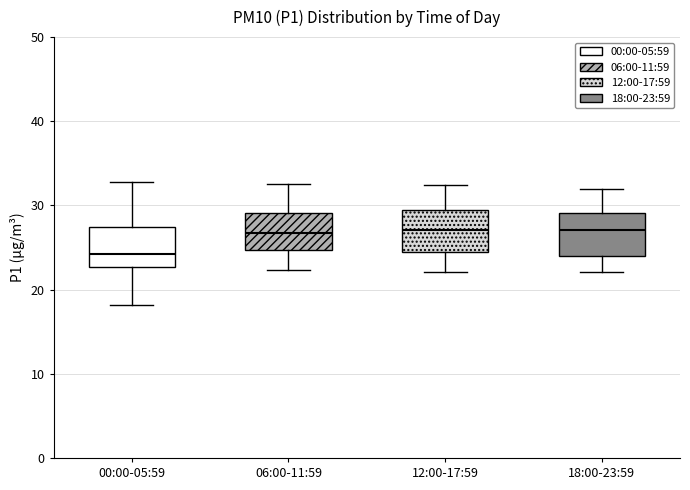

Reading left to right, transcribe this box plot: for each box, give where its median line is, the range the box spans, and where its two whiskers end, as read against the y-axis. The values are not printed on the chart, so give them approximately, as read against the axis.

00:00-05:59: median 24, box 23 to 27, whiskers 18 to 33
06:00-11:59: median 27, box 25 to 29, whiskers 22 to 33
12:00-17:59: median 27, box 25 to 29, whiskers 22 to 32
18:00-23:59: median 27, box 24 to 29, whiskers 22 to 32